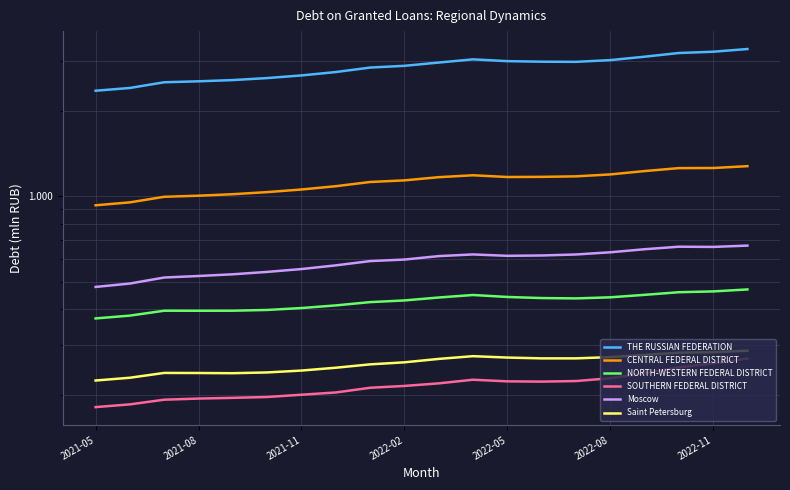

The value of CENTRAL FEDERAL DISTRICT at 2022-05 is 1849478. True or false?

False